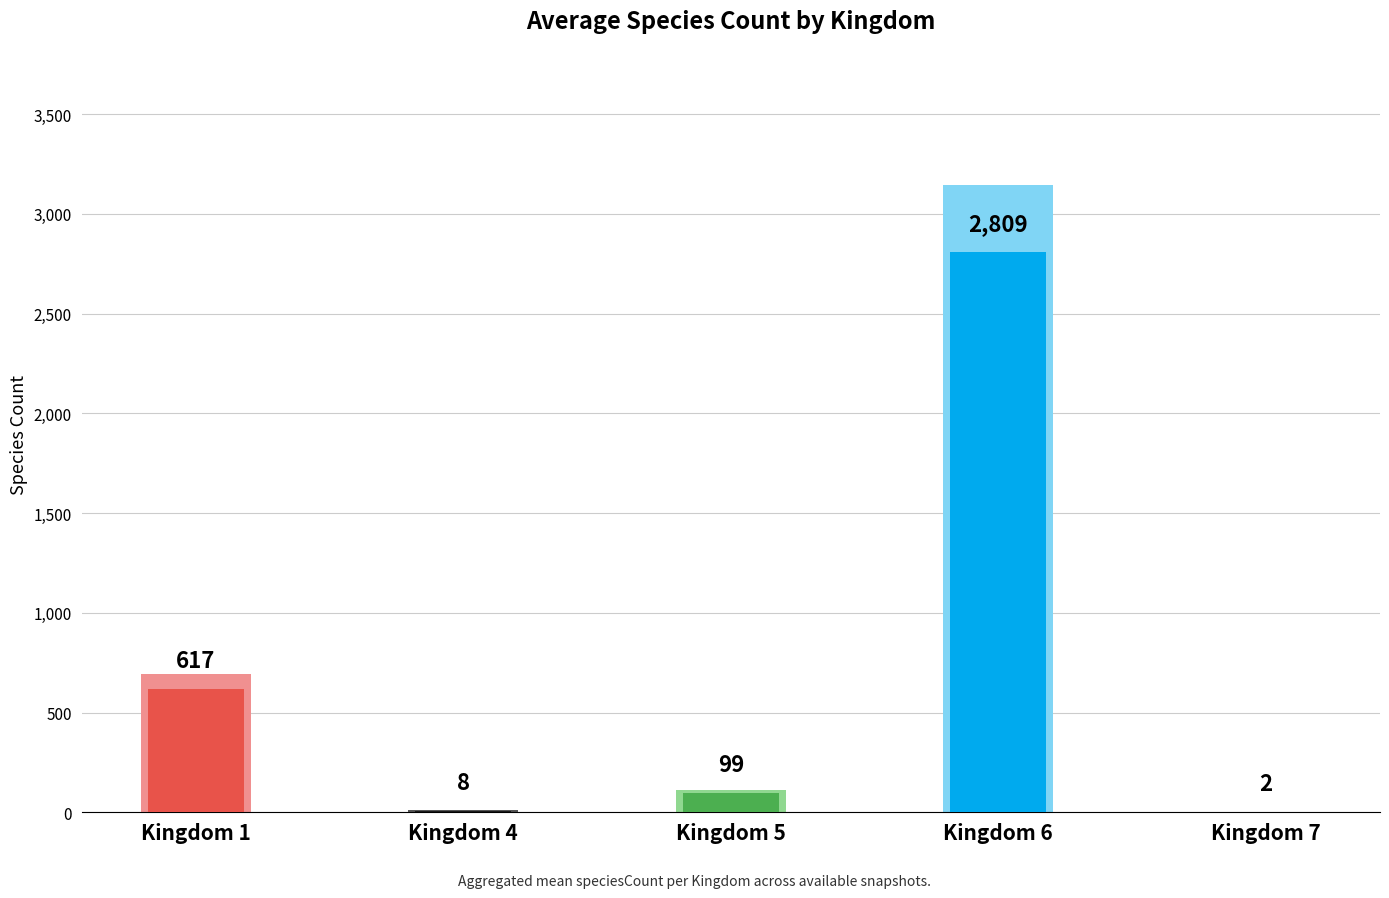

What is the average value?

707